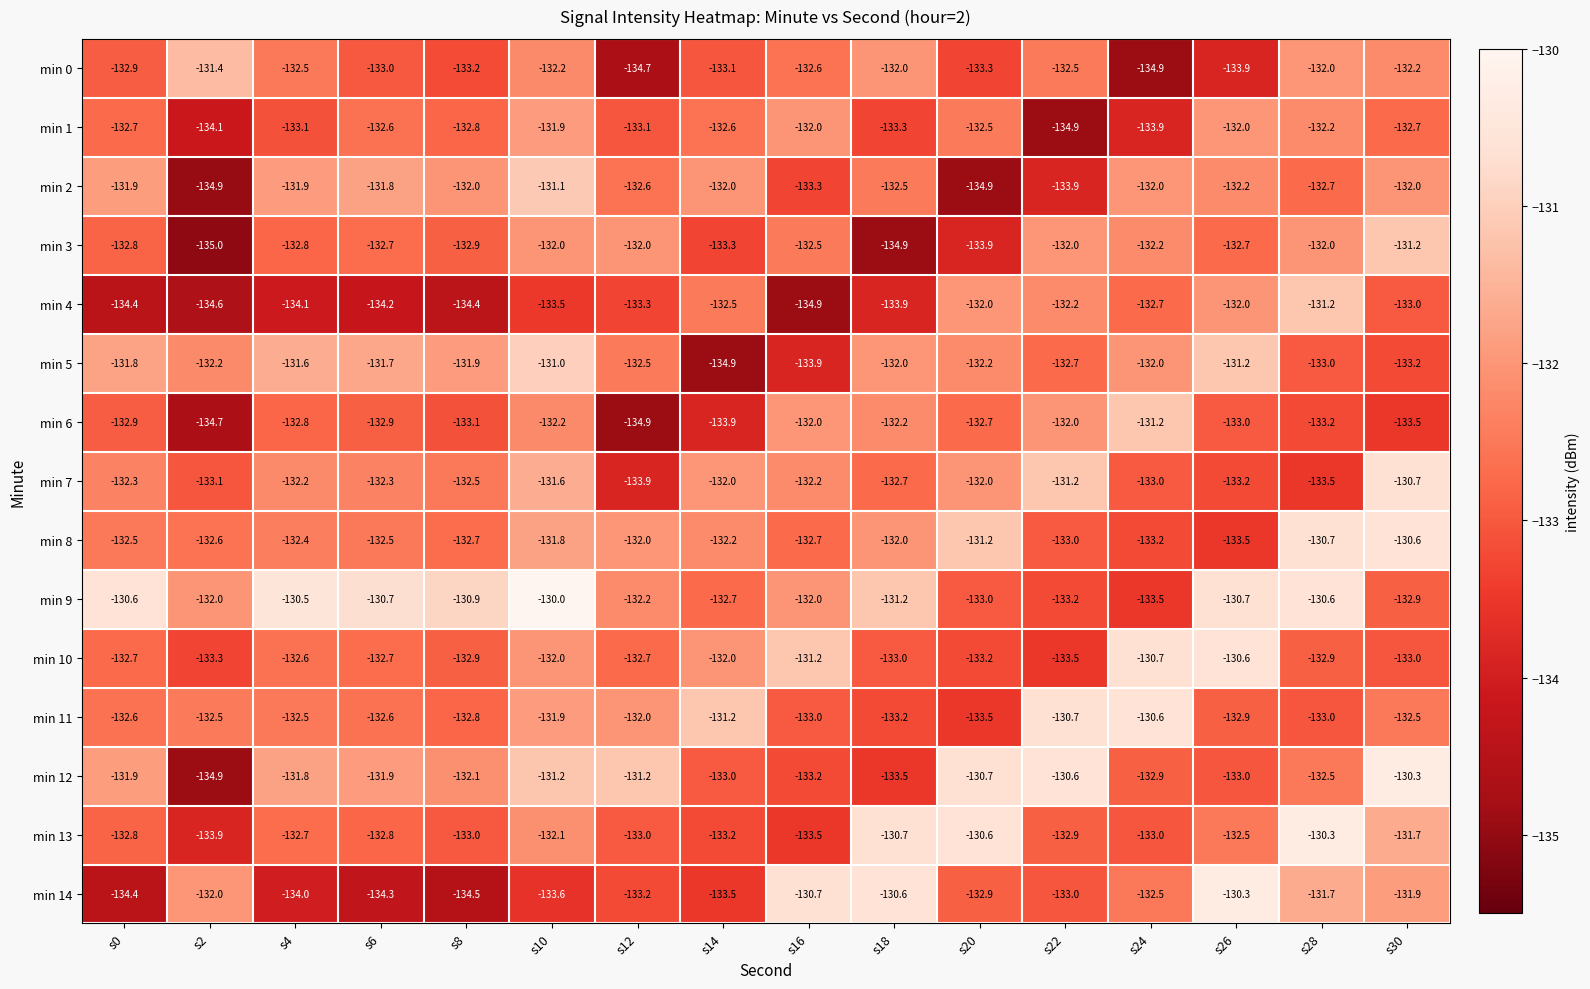

What is the sum of all min 0 values?

-2126.4